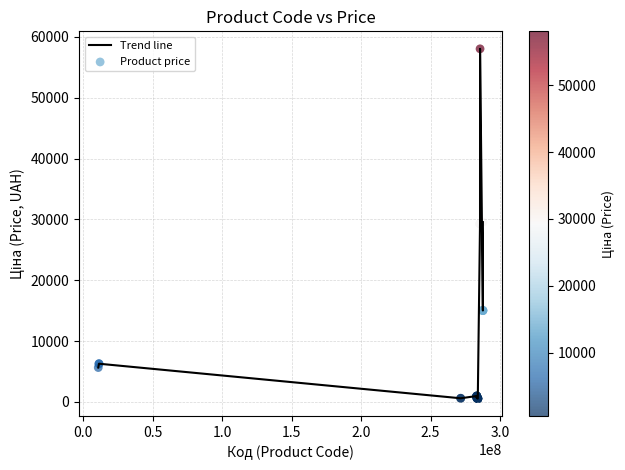

What is the greatest value displayed?

58037.0